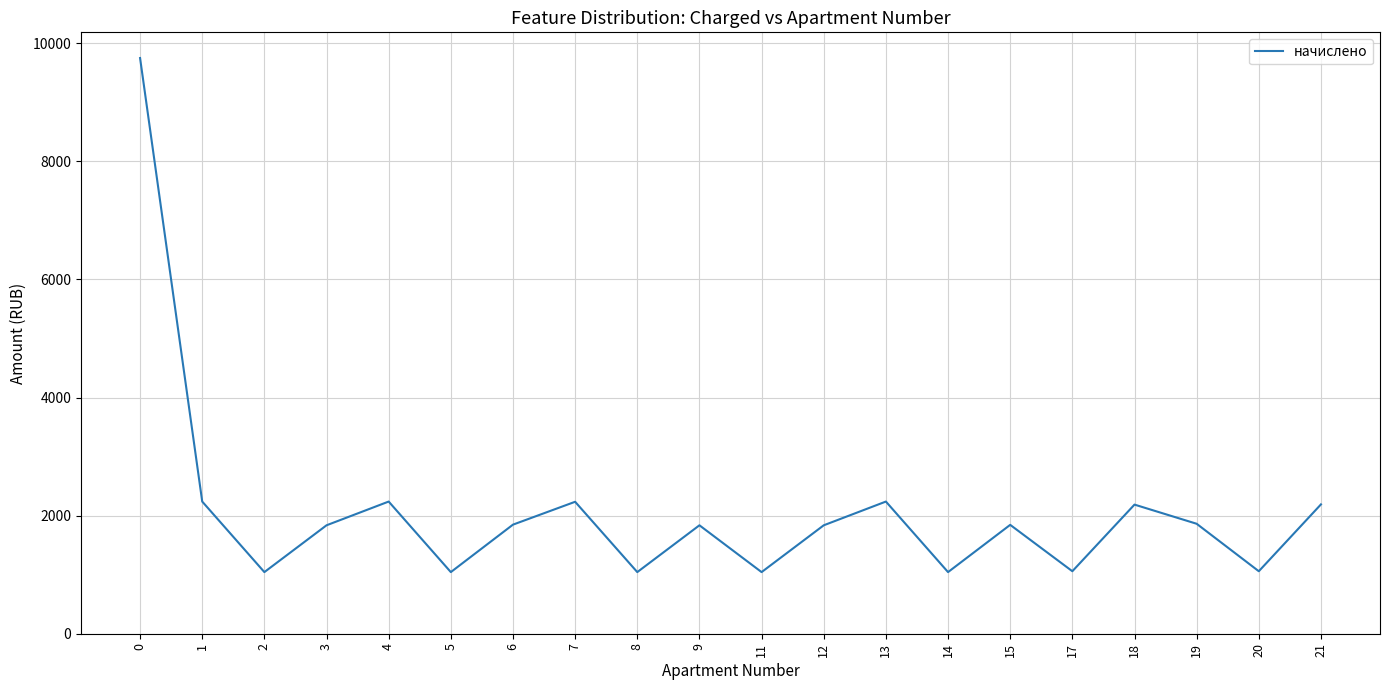

Which has a higher value, 17 or 18?

18